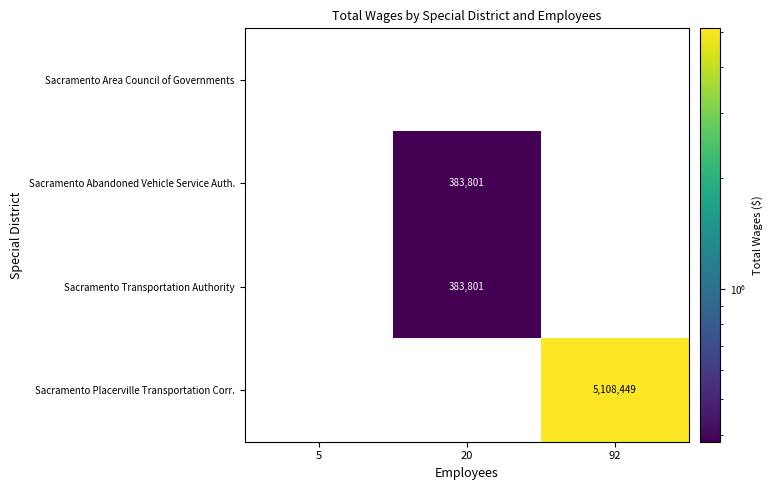

At which category is the sum across all series the highest?

92